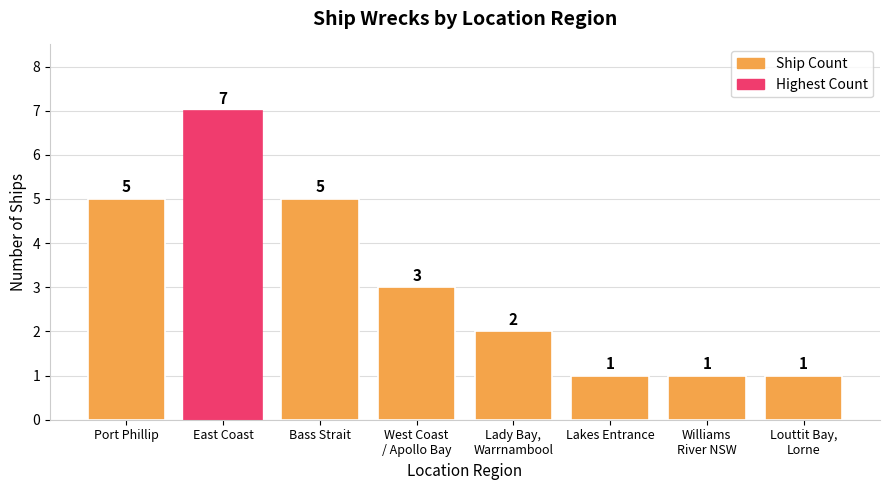

Which has a higher value, Bass Strait or West Coast
/ Apollo Bay?

Bass Strait